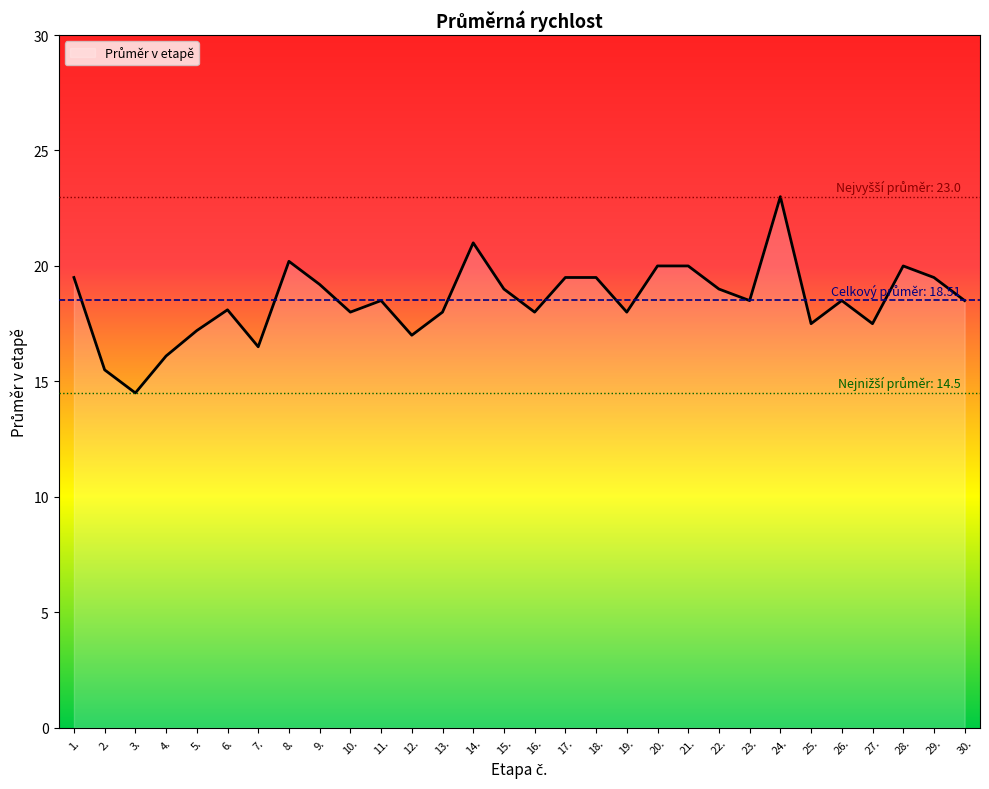

What is the ratio of the value at 19. to the value at 5.?

1.0